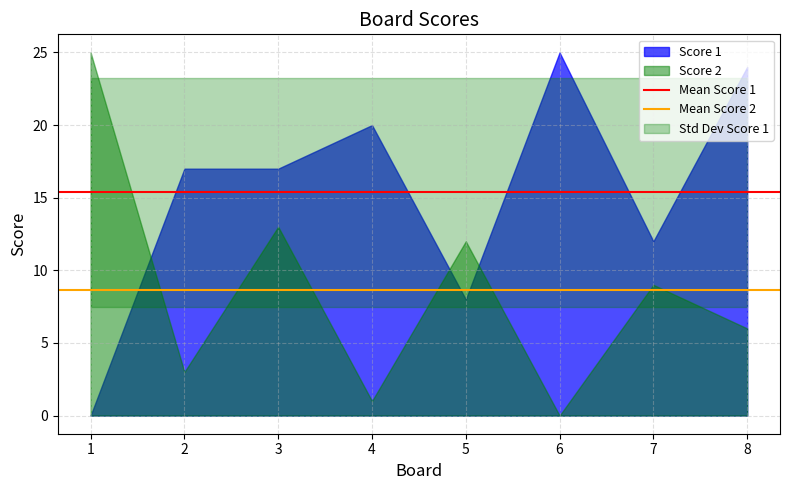

True or false: Mean Score 2 has a value of 3.0 at 1.

False